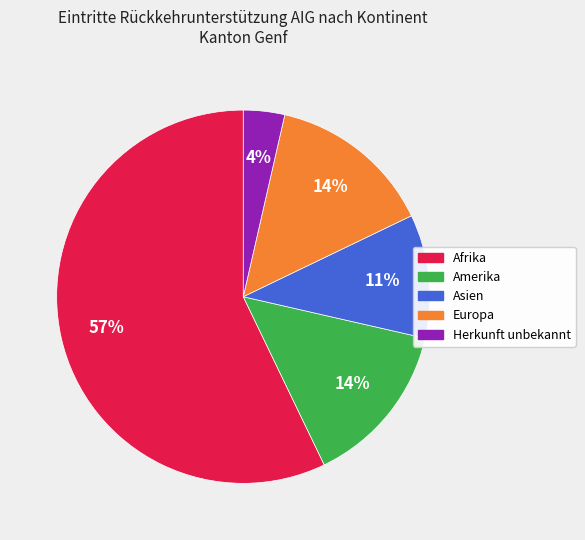

Does Afrika account for over 50% of the chart?

Yes